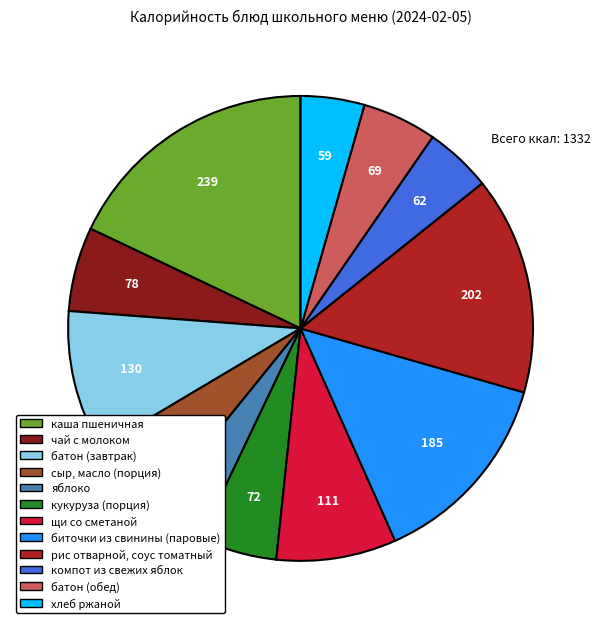

Do каша пшеничная and компот из свежих яблок together represent more than half of the pie?

No